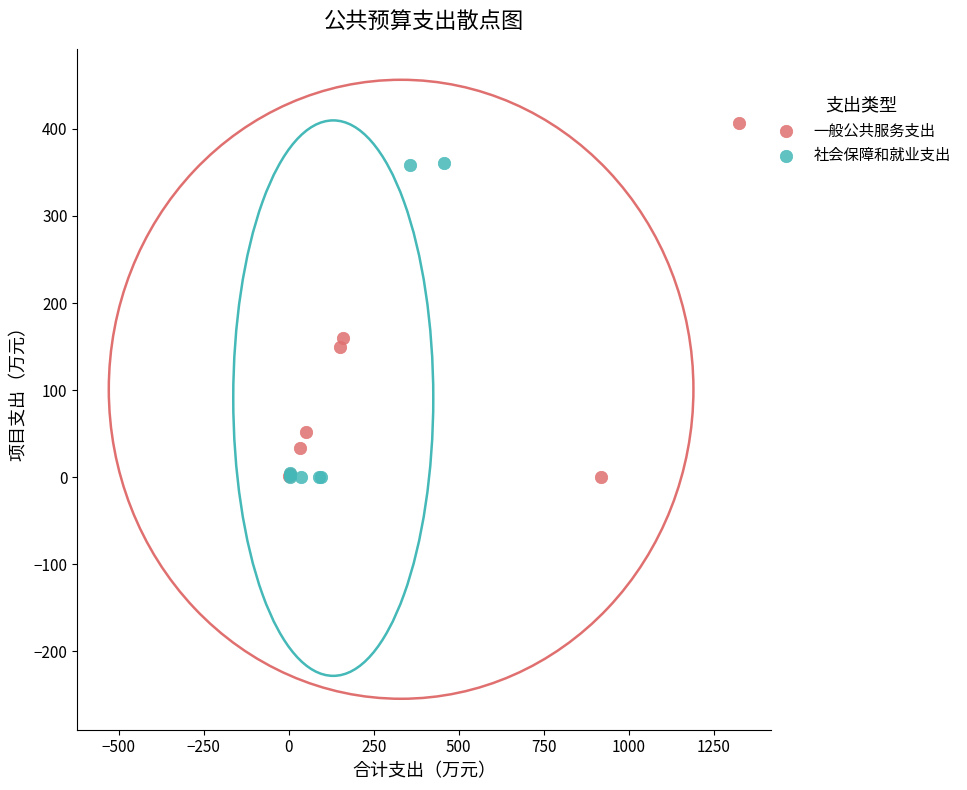

Which series has the largest Y range (max minus min)?

一般公共服务支出